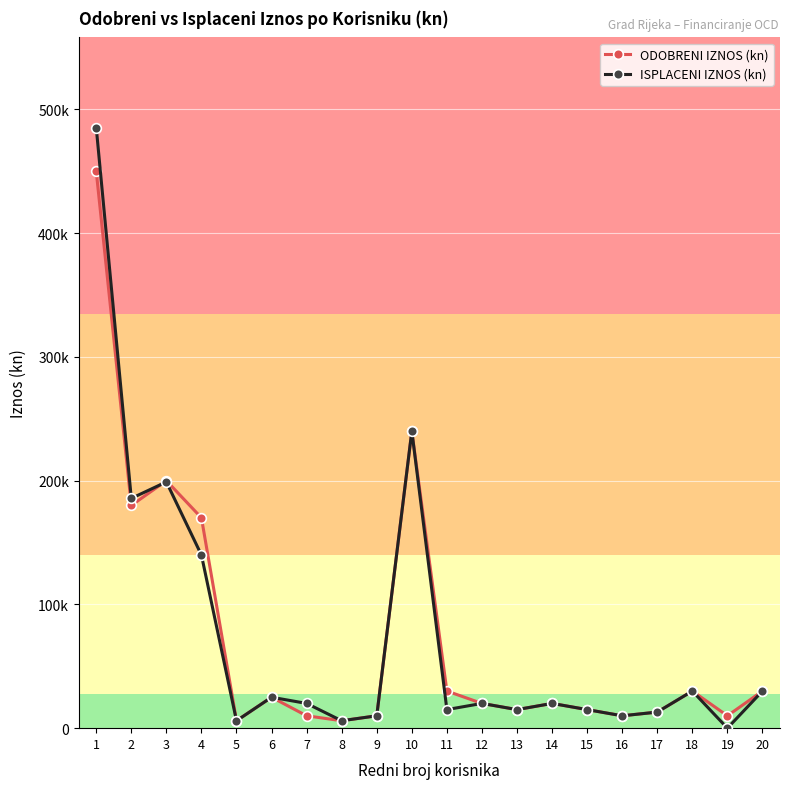

The ODOBRENI IZNOS (kn) series shows 8561.4 at 8. True or false?

False